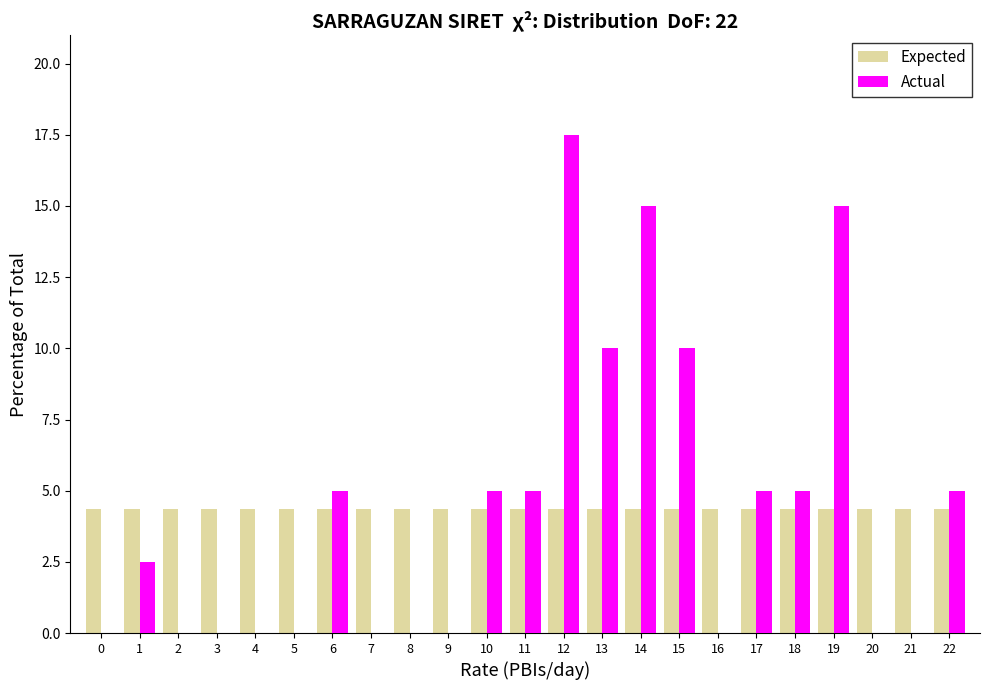

Is it true that Actual equals 17.5 at 12?

True